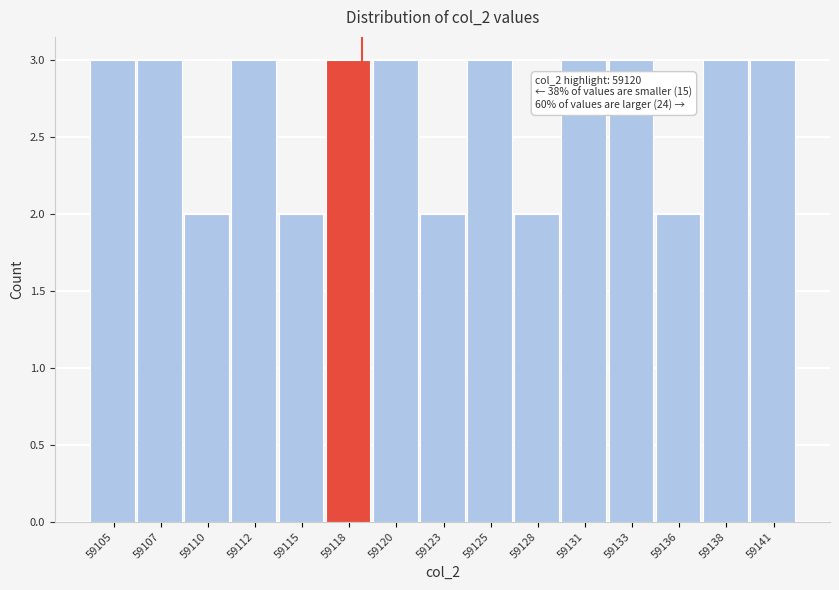

Reading left to right, transcribe all the data shown in this chart.

59105=3	59107=3	59110=2	59112=3	59115=2	59118=3	59120=3	59123=2	59125=3	59128=2	59131=3	59133=3	59136=2	59138=3	59141=3